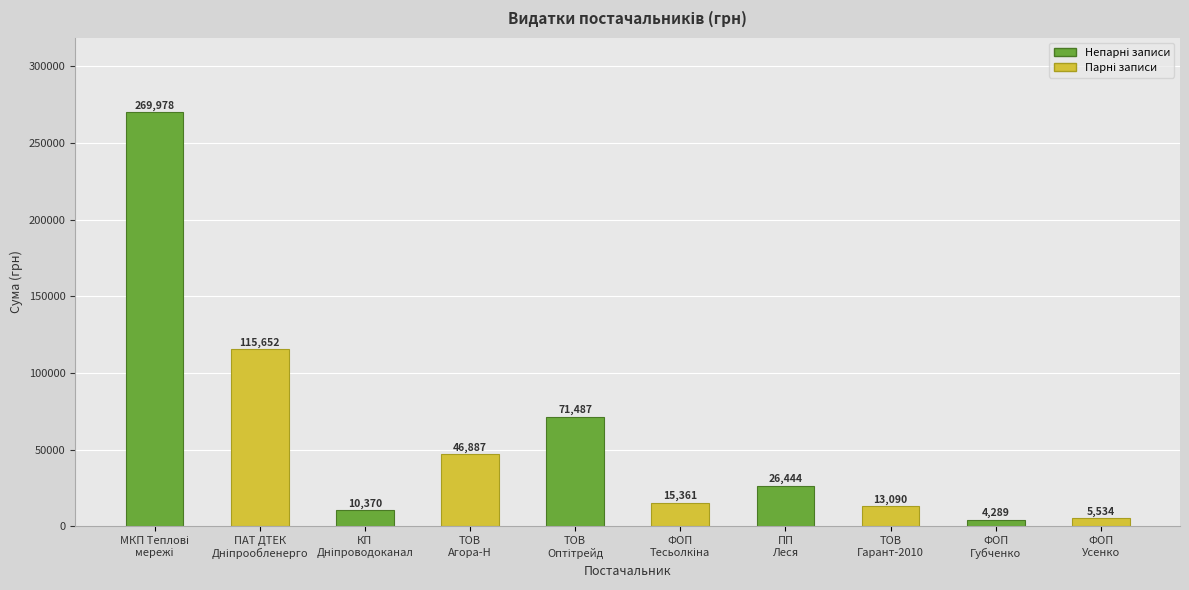

Does the chart contain any negative values?

No